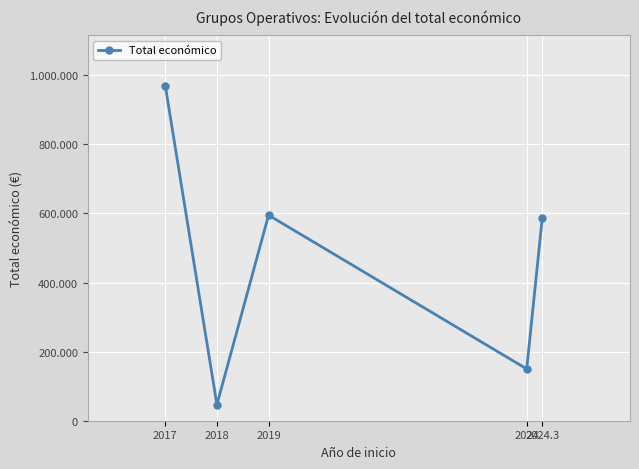

Does the chart have visible grid lines?

Yes